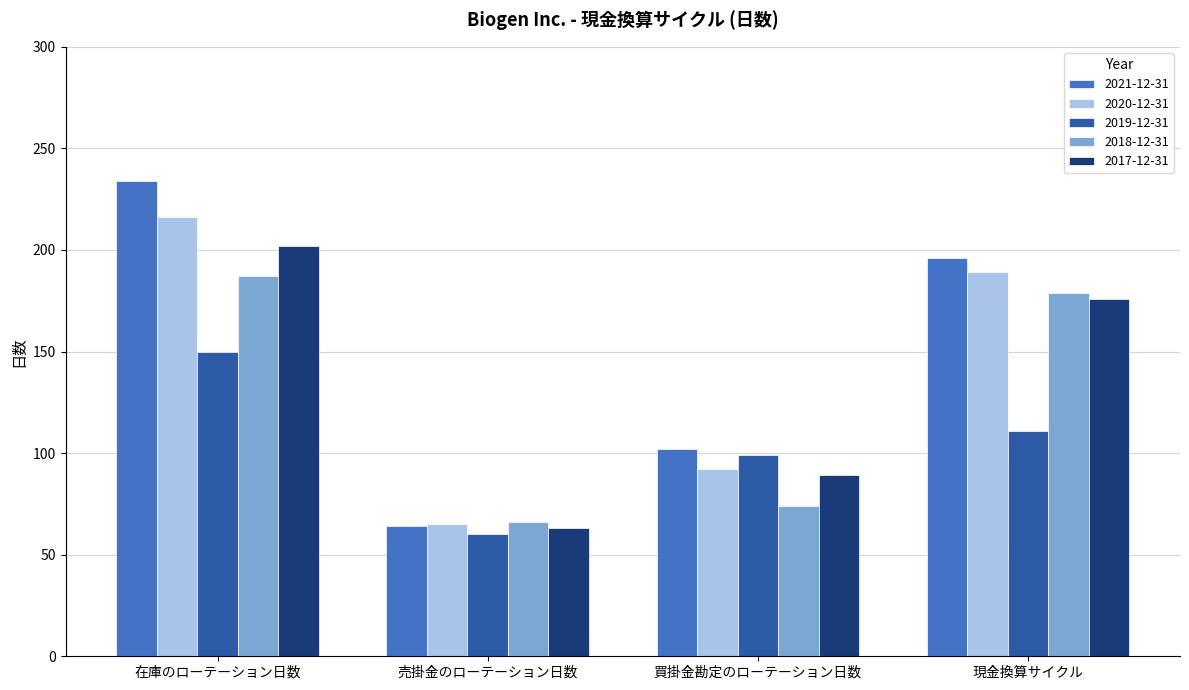

What is the difference between the second highest and minimum values in the 2018-12-31 series?

113